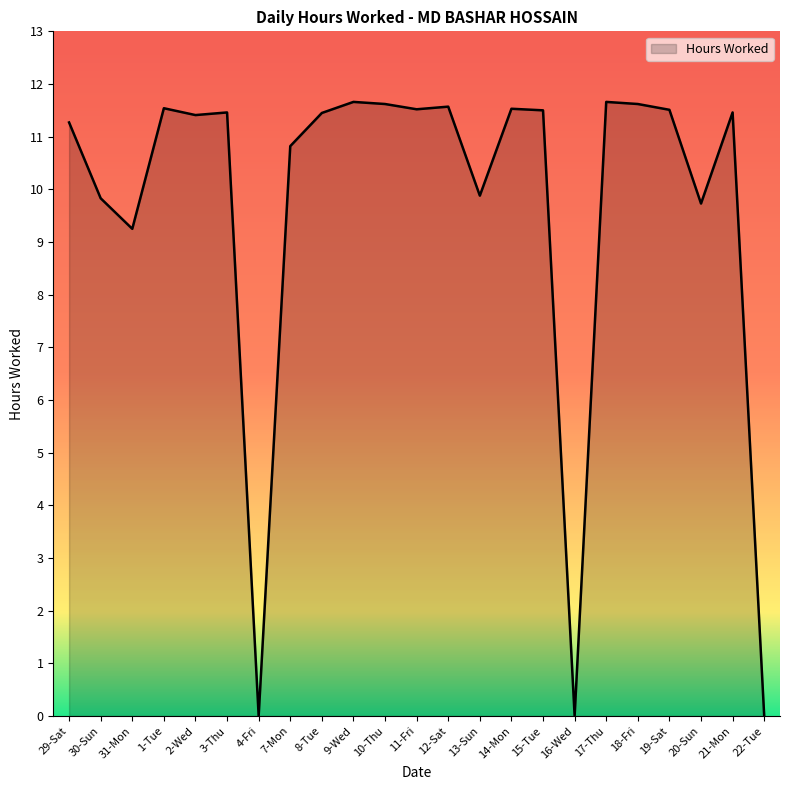

What is the greatest value displayed?

11.7